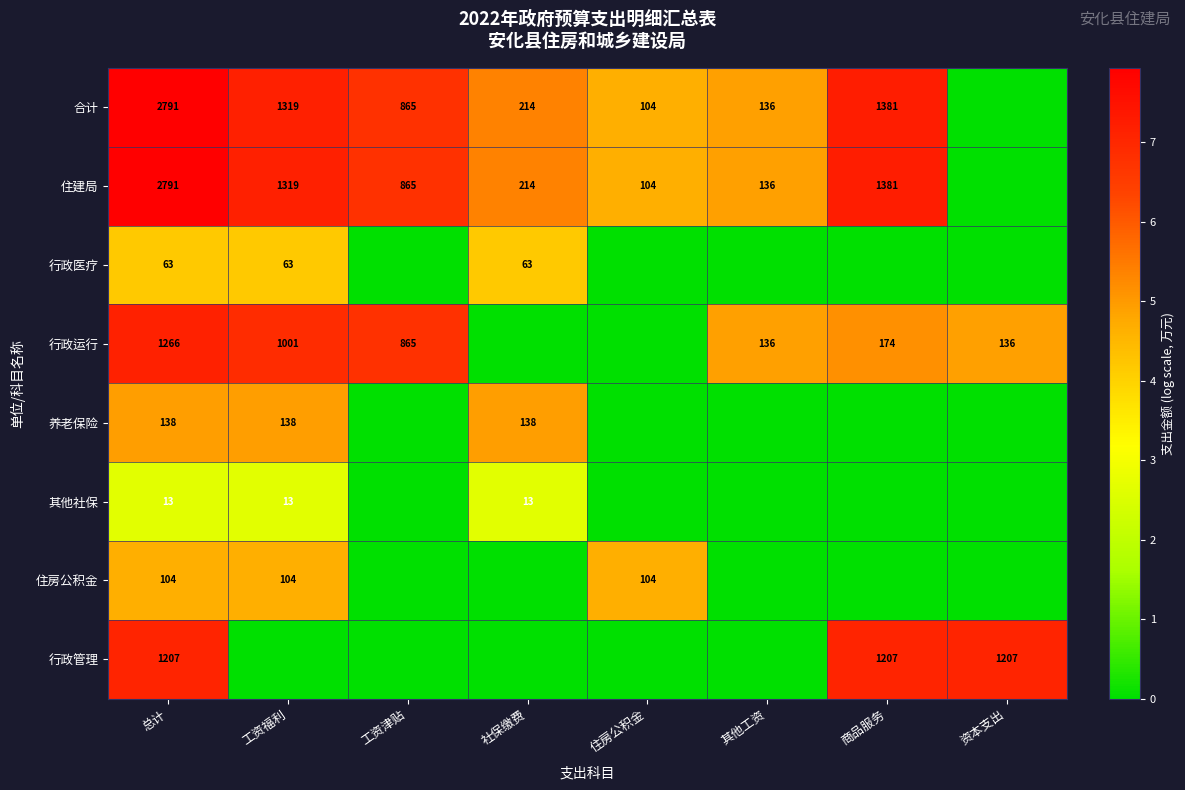

At which category is the sum across all series the highest?

总计